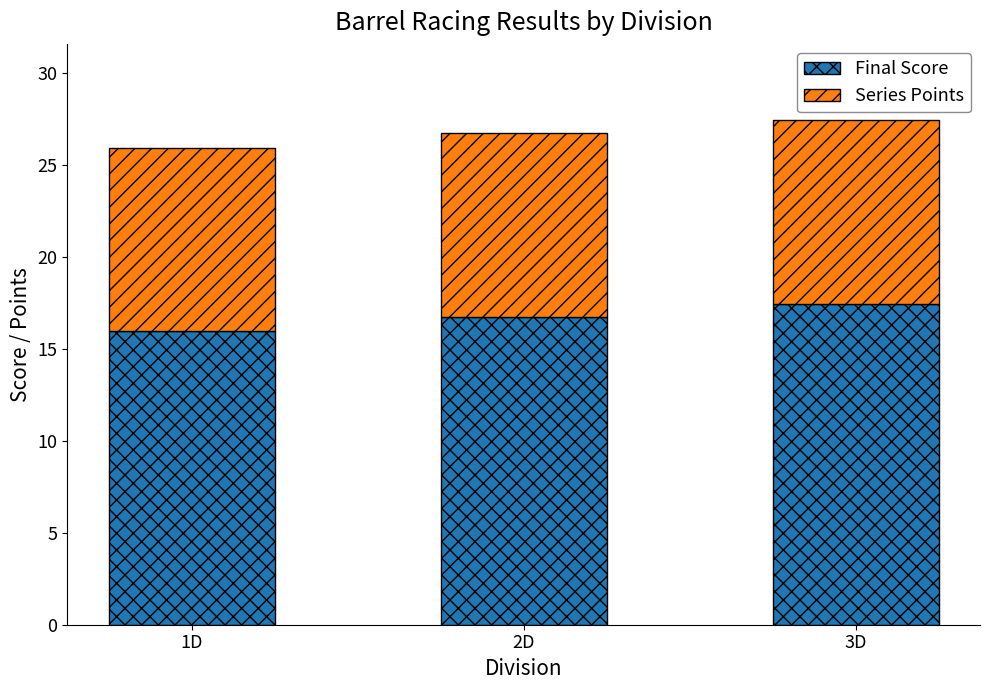

What is the average value of the Final Score series?

16.7